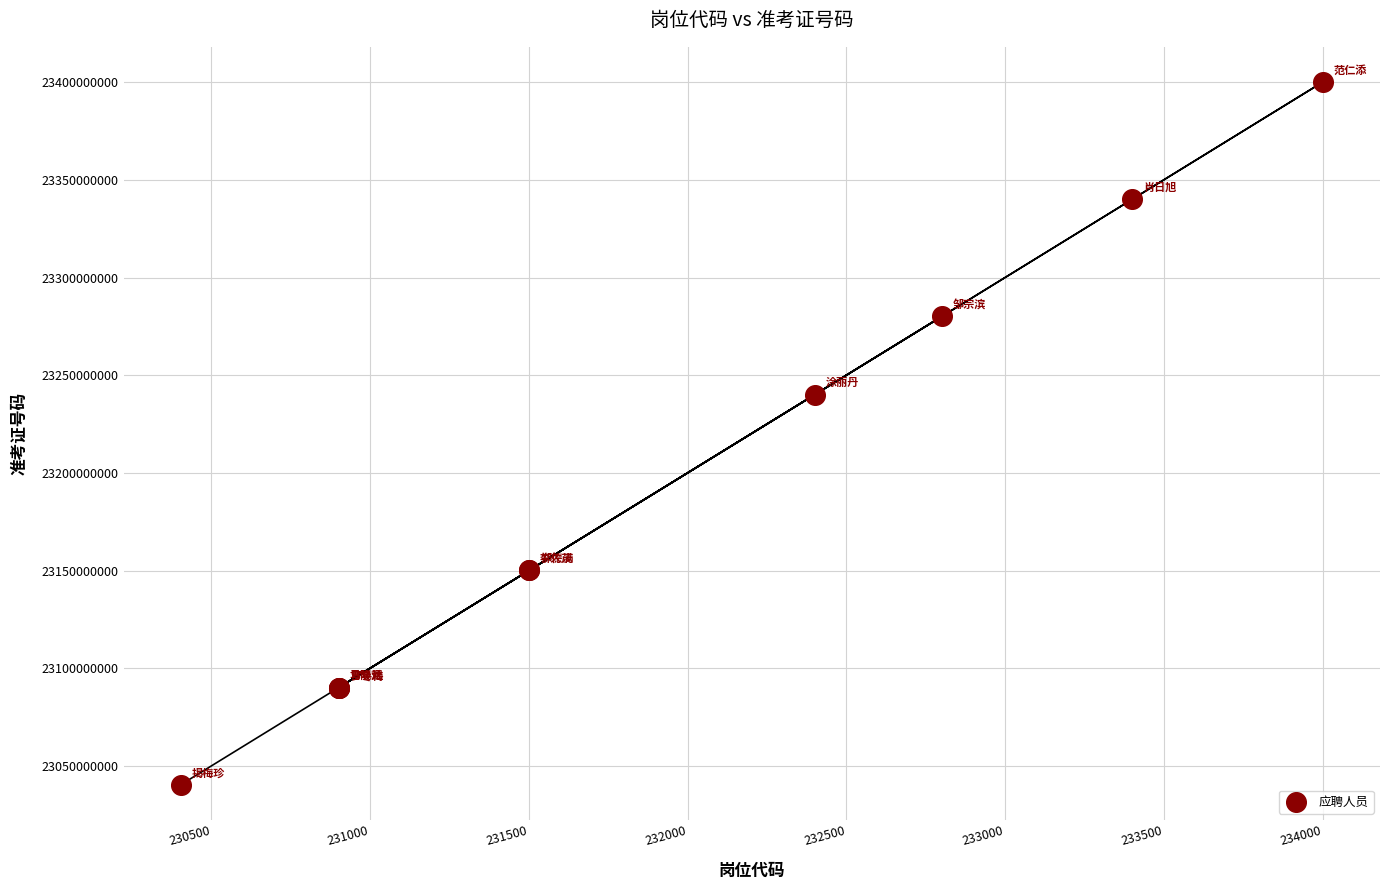

What Y value in the scatter plot is closest to 23220251424?

23240101418